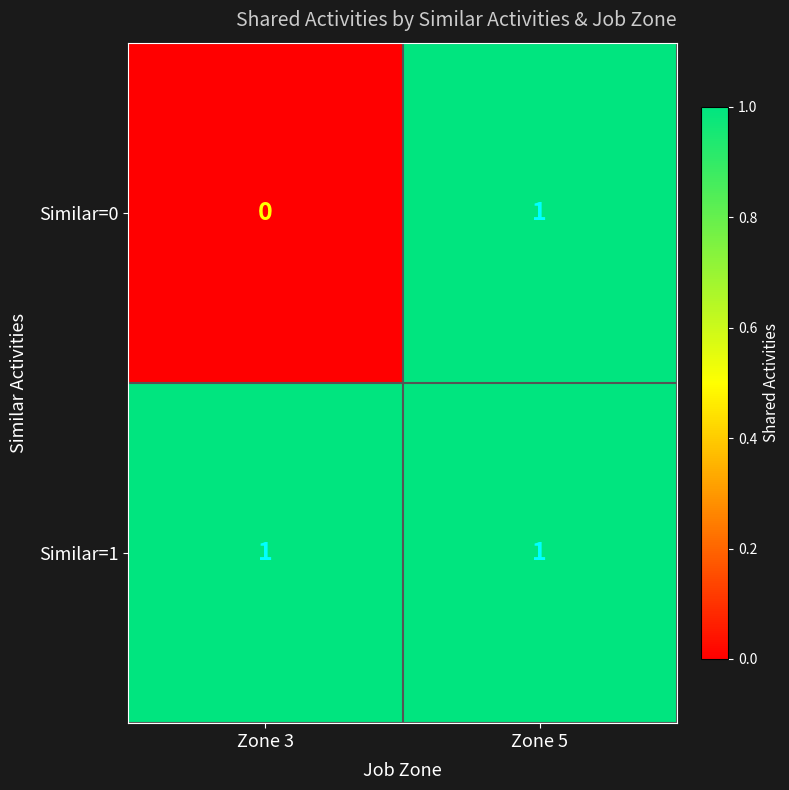

Which series has the widest spread of values?

Similar=0